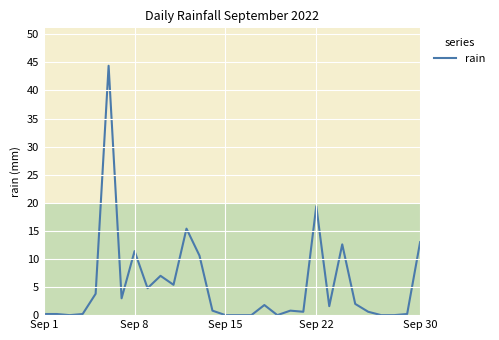

What is the difference between the maximum and minimum values?

44.4